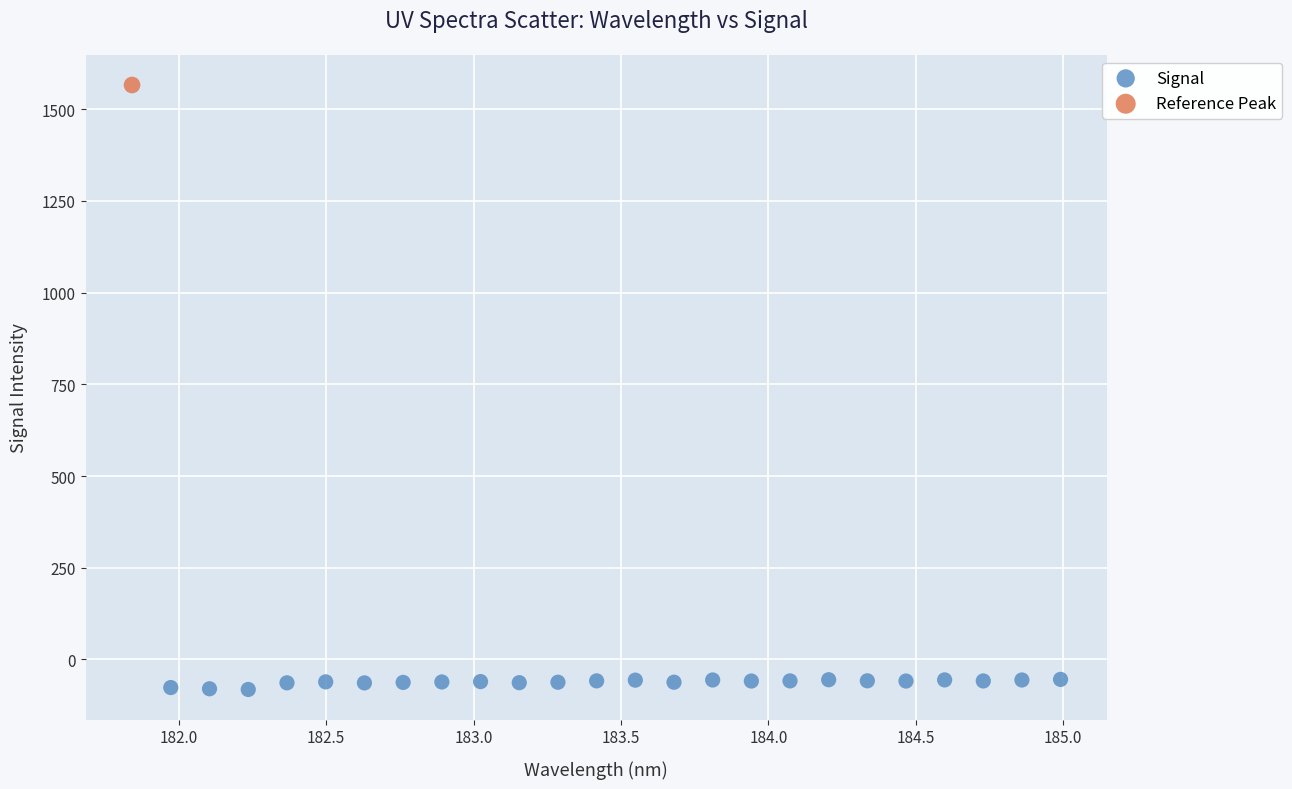

What are all the series names shown in the legend?

Signal, Reference Peak